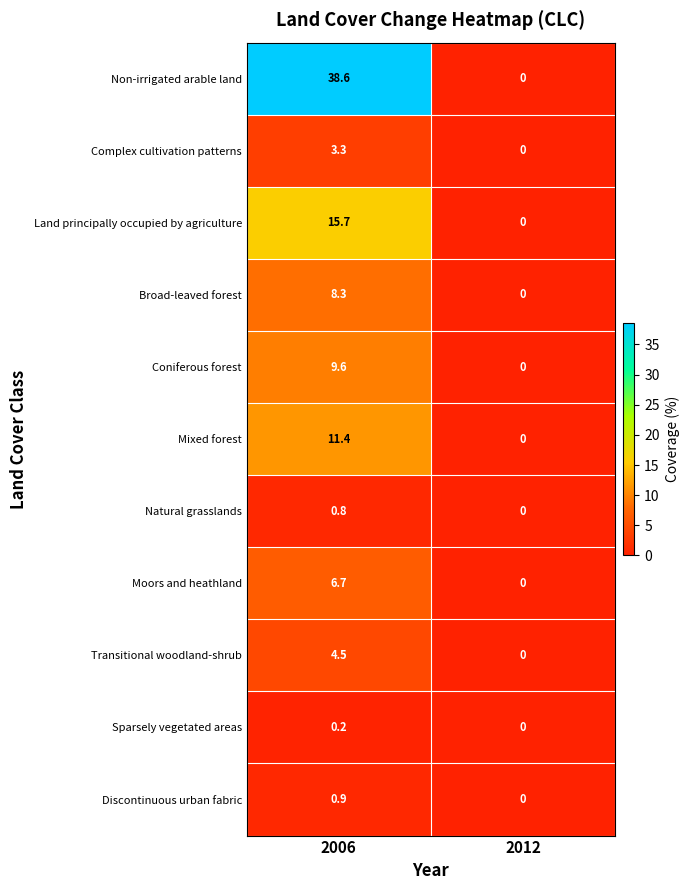

What is the spread (max minus min) of values at 2006?

38.4